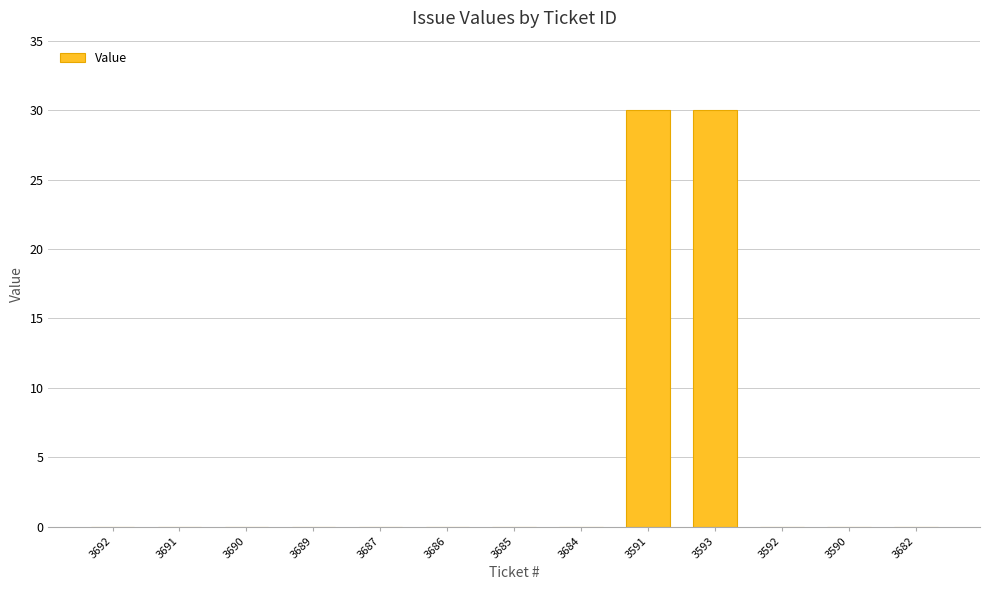

Reading left to right, transcribe all the data shown in this chart.

3692=0	3691=0	3690=0	3689=0	3687=0	3686=0	3685=0	3684=0	3591=30	3593=30	3592=0	3590=0	3682=0